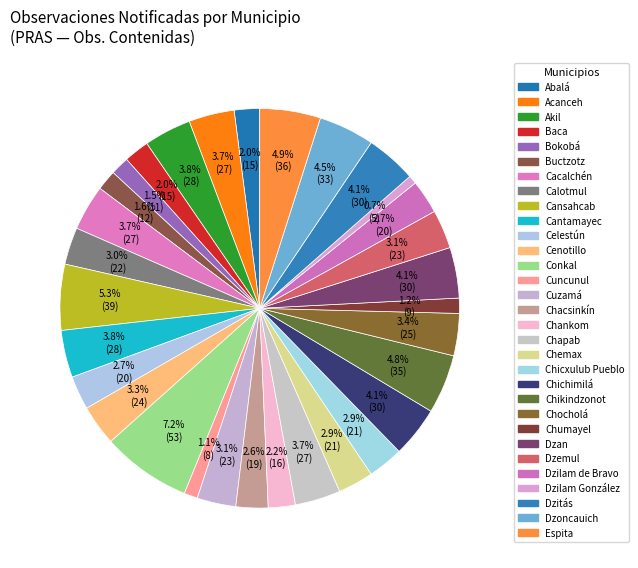

Count the number of slices in the pie.

31